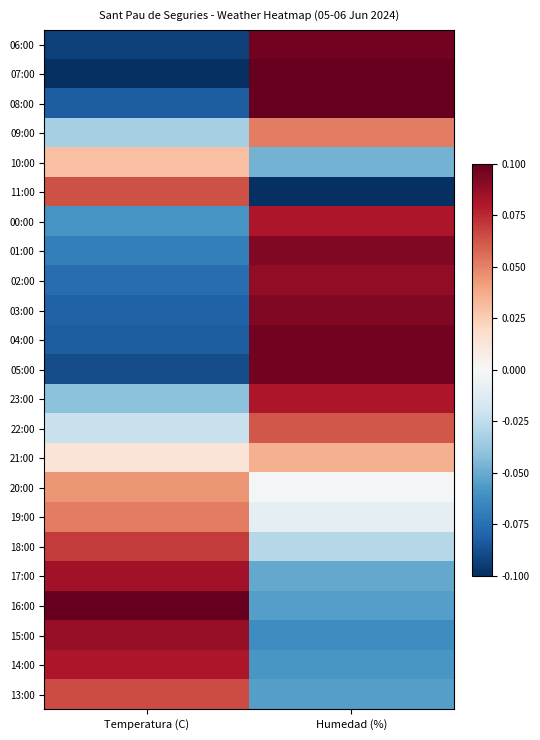

Reading right to left, what are all the values shown in this chart?

06:00: Humedad (%)=0.1	Temperatura (C)=-0.1
07:00: Humedad (%)=0.1	Temperatura (C)=-0.1
08:00: Humedad (%)=0.1	Temperatura (C)=-0.1
09:00: Humedad (%)=0.1	Temperatura (C)=-0.0
10:00: Humedad (%)=-0.0	Temperatura (C)=0.0
11:00: Humedad (%)=-0.1	Temperatura (C)=0.1
00:00: Humedad (%)=0.1	Temperatura (C)=-0.1
01:00: Humedad (%)=0.1	Temperatura (C)=-0.1
02:00: Humedad (%)=0.1	Temperatura (C)=-0.1
03:00: Humedad (%)=0.1	Temperatura (C)=-0.1
04:00: Humedad (%)=0.1	Temperatura (C)=-0.1
05:00: Humedad (%)=0.1	Temperatura (C)=-0.1
23:00: Humedad (%)=0.1	Temperatura (C)=-0.0
22:00: Humedad (%)=0.1	Temperatura (C)=-0.0
21:00: Humedad (%)=0.0	Temperatura (C)=0.0
20:00: Humedad (%)=-0.0	Temperatura (C)=0.0
19:00: Humedad (%)=-0.0	Temperatura (C)=0.1
18:00: Humedad (%)=-0.0	Temperatura (C)=0.1
17:00: Humedad (%)=-0.1	Temperatura (C)=0.1
16:00: Humedad (%)=-0.1	Temperatura (C)=0.1
15:00: Humedad (%)=-0.1	Temperatura (C)=0.1
14:00: Humedad (%)=-0.1	Temperatura (C)=0.1
13:00: Humedad (%)=-0.1	Temperatura (C)=0.1